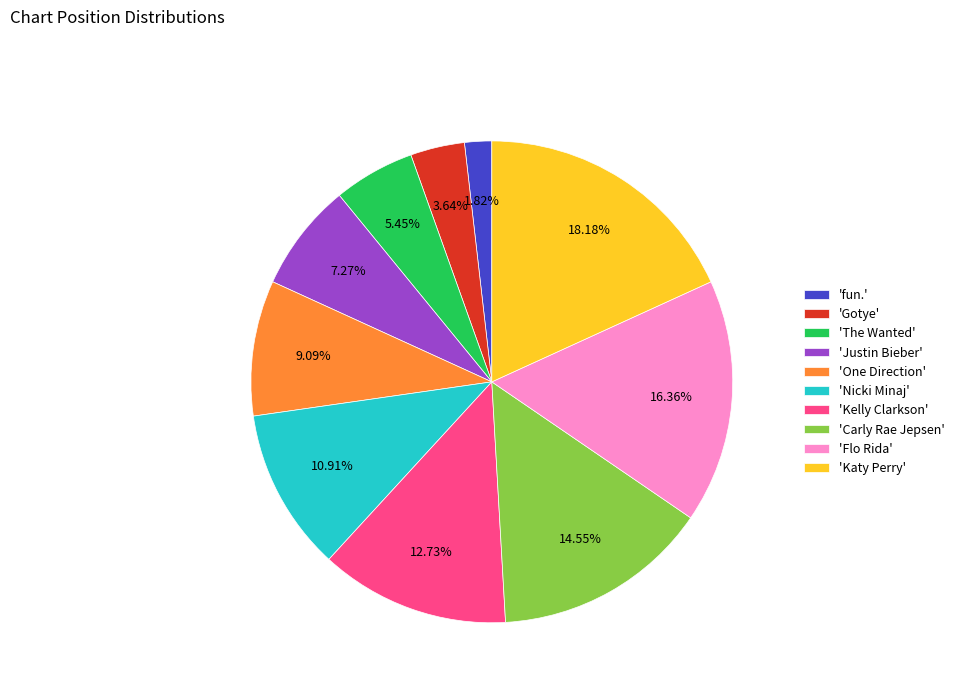

Rank the categories by value from highest to lowest.

'Katy Perry', 'Flo Rida', 'Carly Rae Jepsen', 'Kelly Clarkson', 'Nicki Minaj', 'One Direction', 'Justin Bieber', 'The Wanted', 'Gotye', 'fun.'